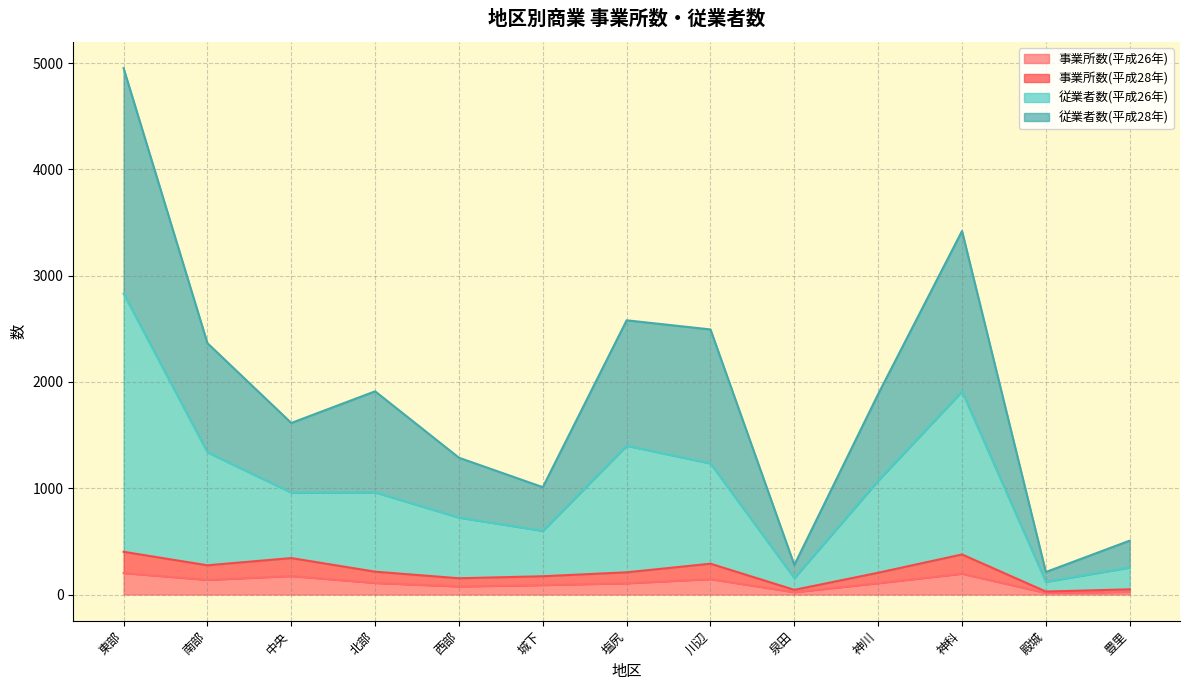

The 従業者数(平成28年) series shows 112 at 泉田. True or false?

False